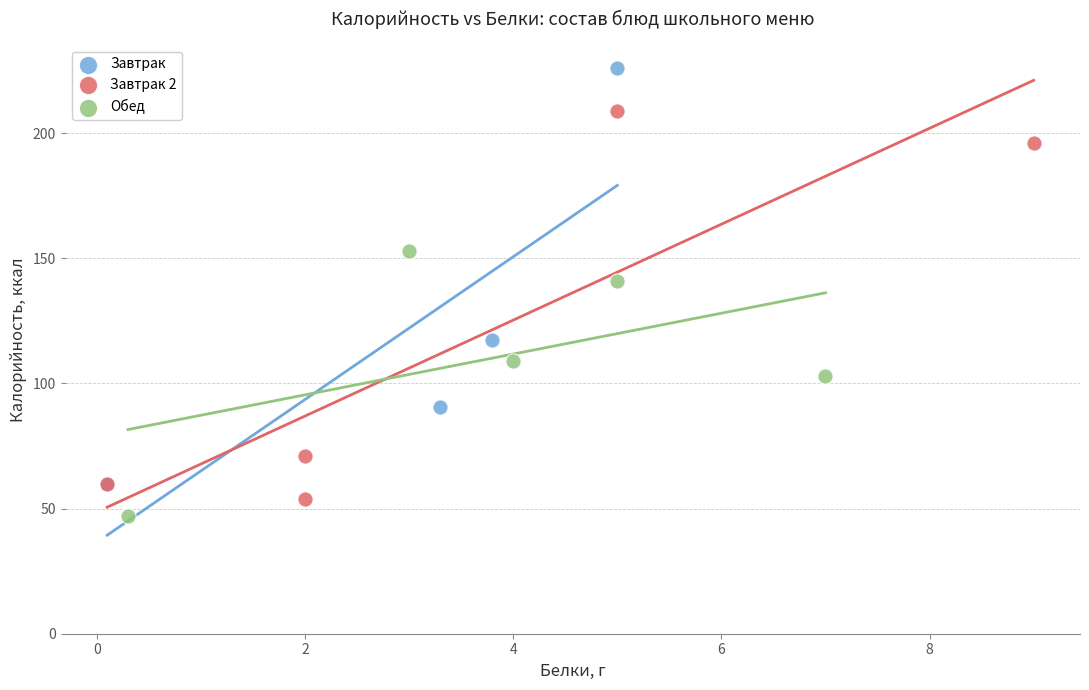

Which series contains the highest Y value?

Завтрак